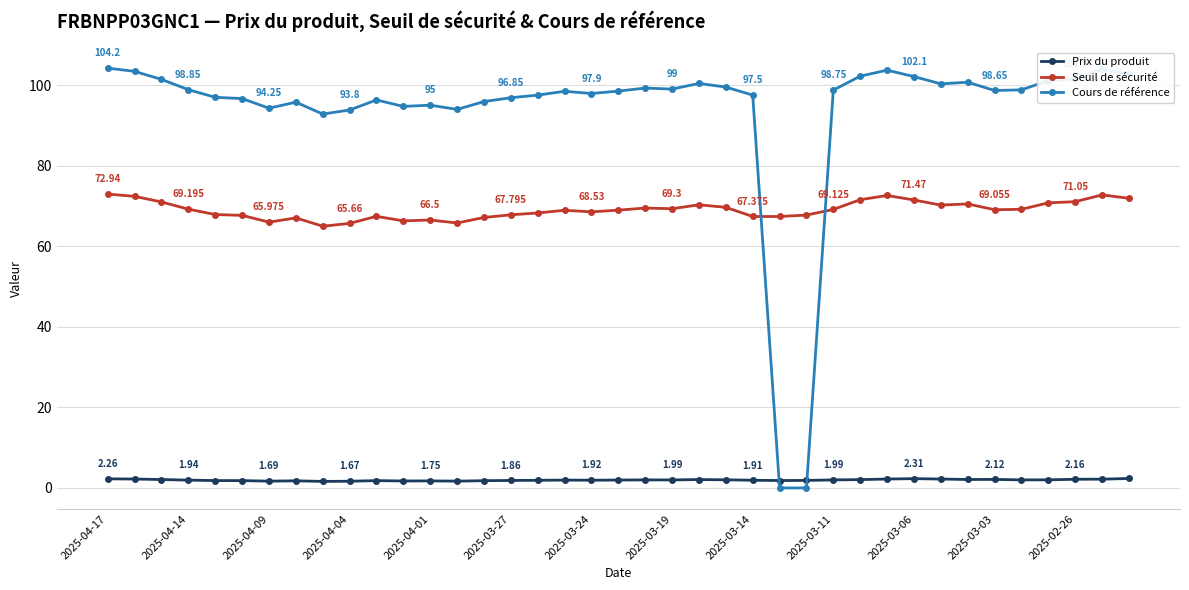

Which series has the largest range (max minus min)?

Cours de référence